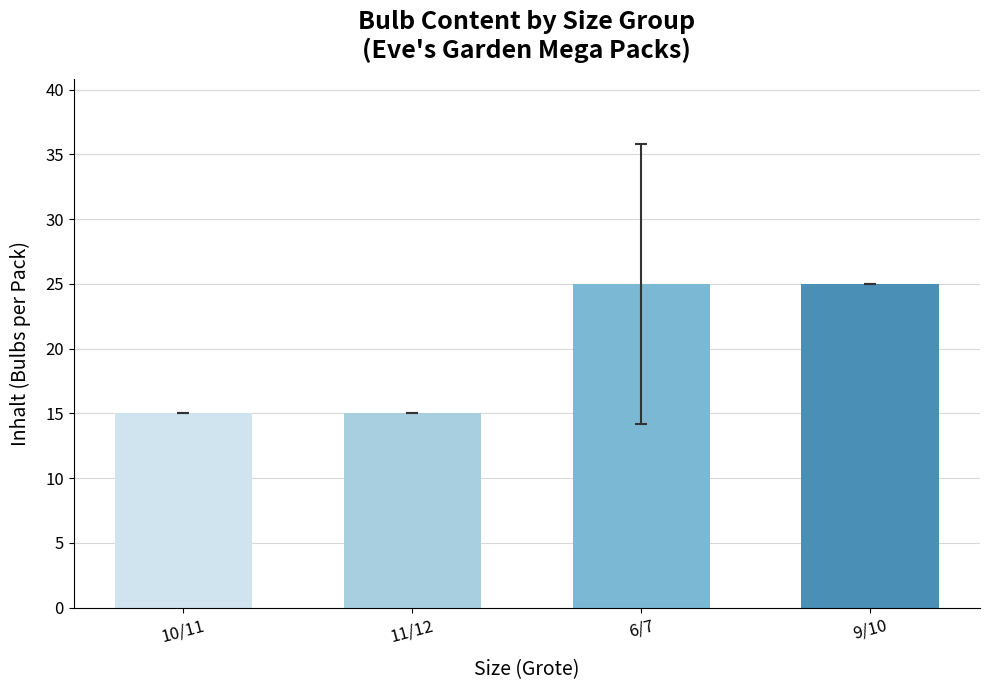

What is the average value?

20